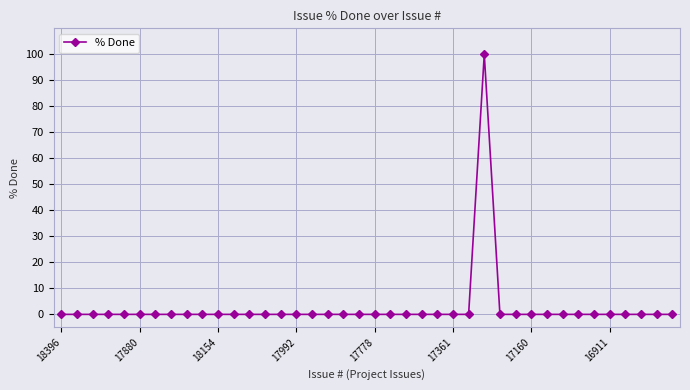

How many series are shown in this chart?

1